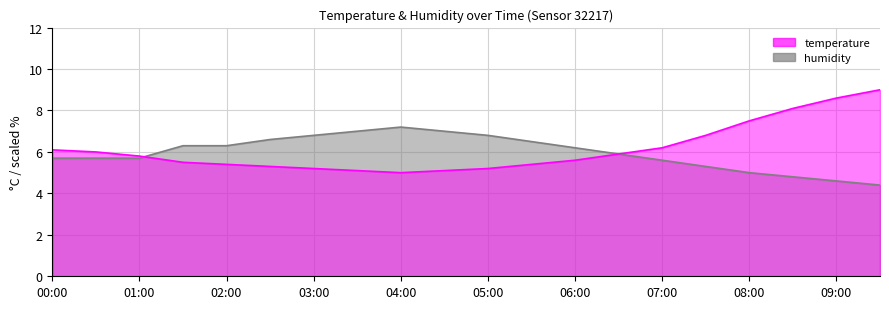

Between which two adjacent categories do humidity and temperature first intersect?

01:00 and 01:30